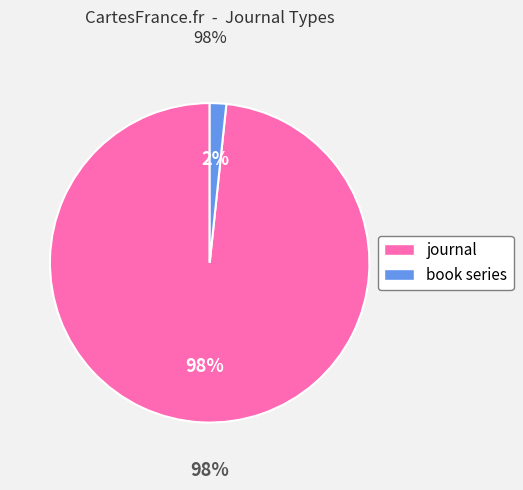

To the nearest percent, what percentage of the pie is journal?

98%